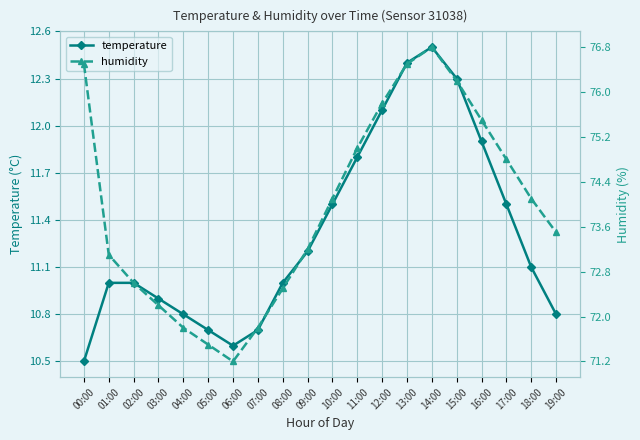

True or false: humidity has more than 2 interior local peaks.

False